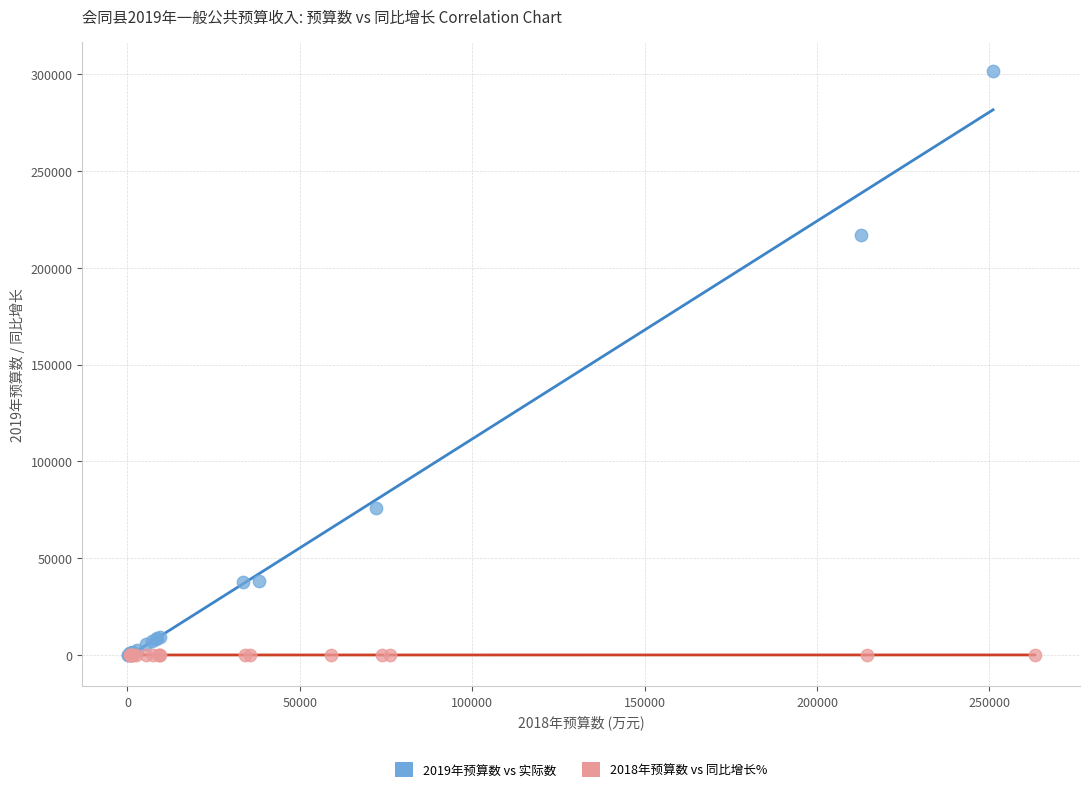

Which series contains the highest Y value?

2019年预算数 vs 实际数